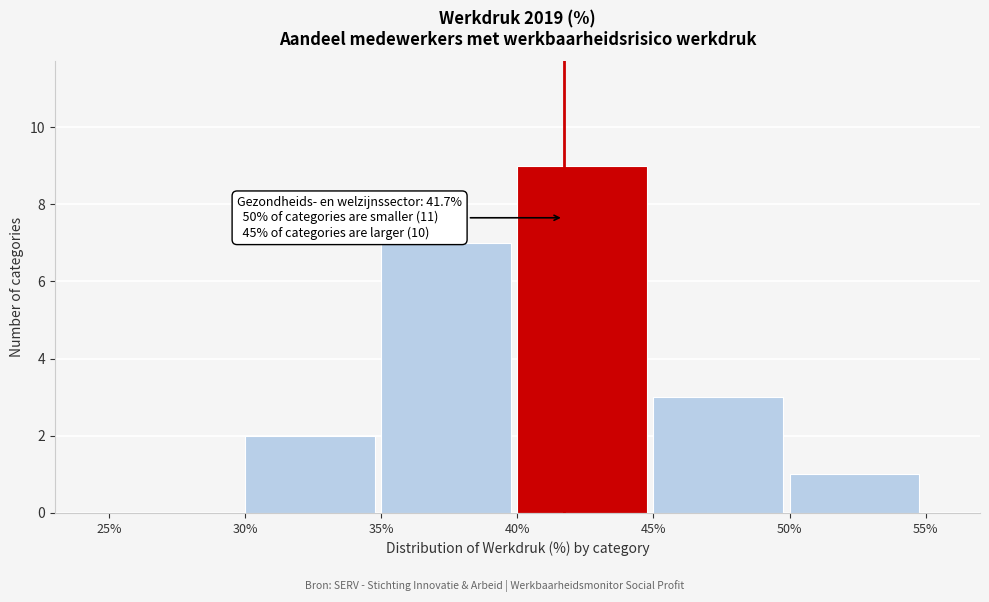

Which range on the x-axis has the tallest bar?

40% to 45%